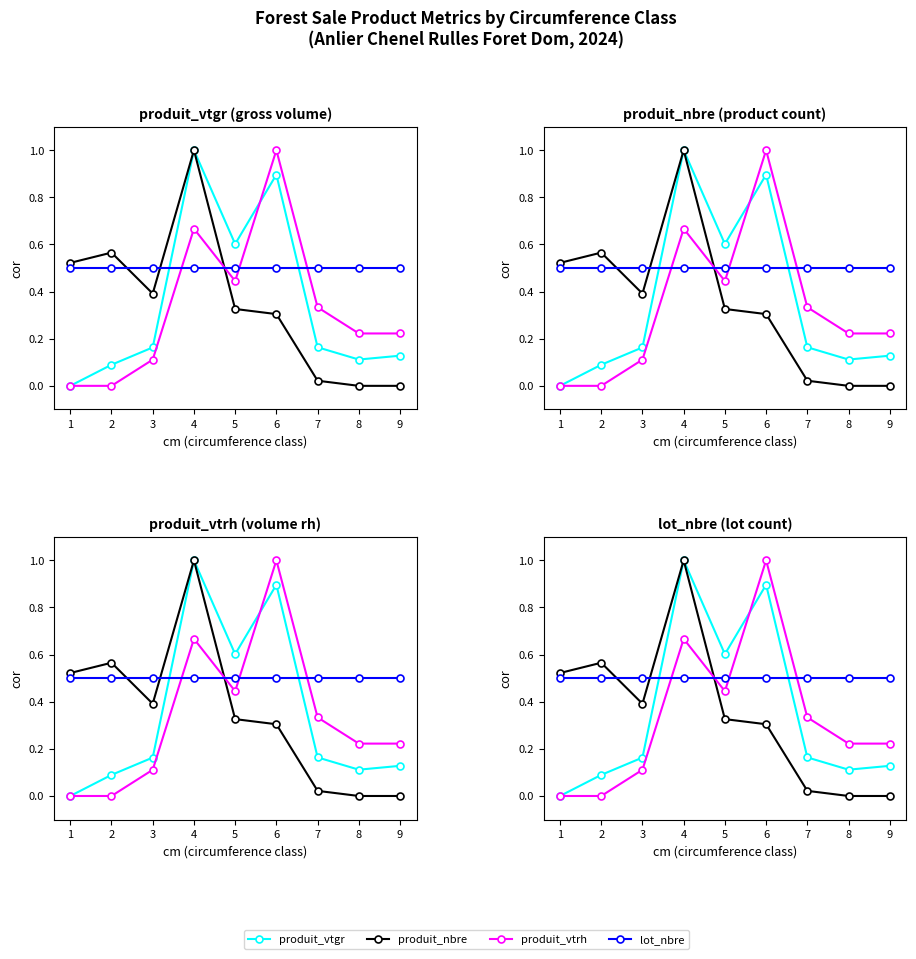

Is the value of produit_vtrh at 4 greater than the value of produit_vtgr at 6?

No